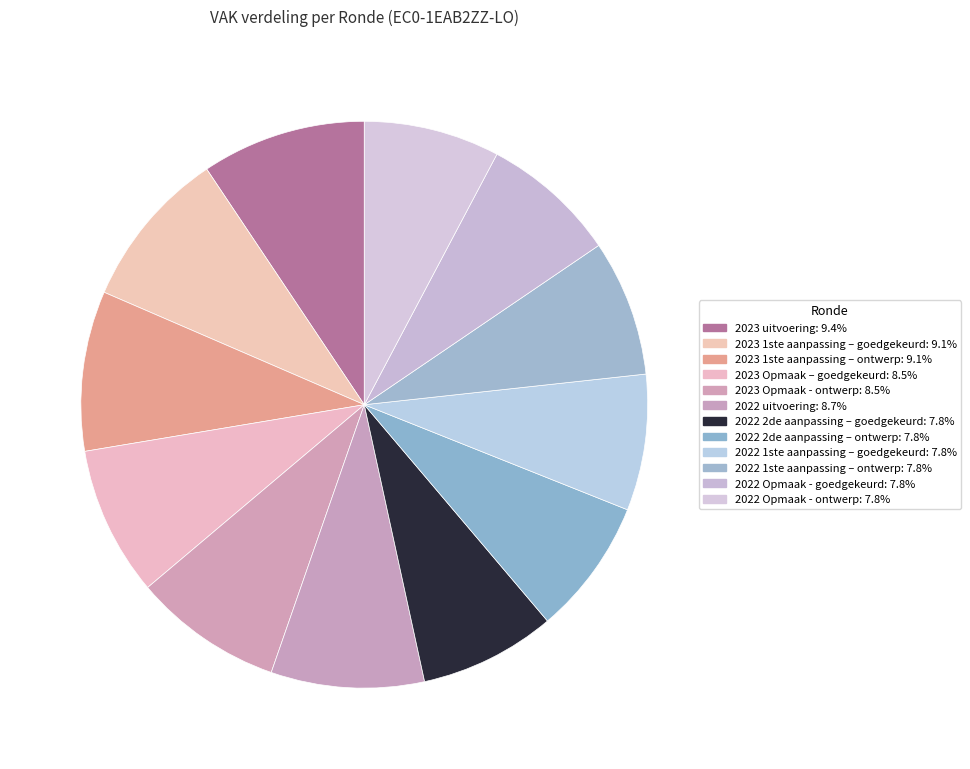

How many segments does this pie chart have?

12